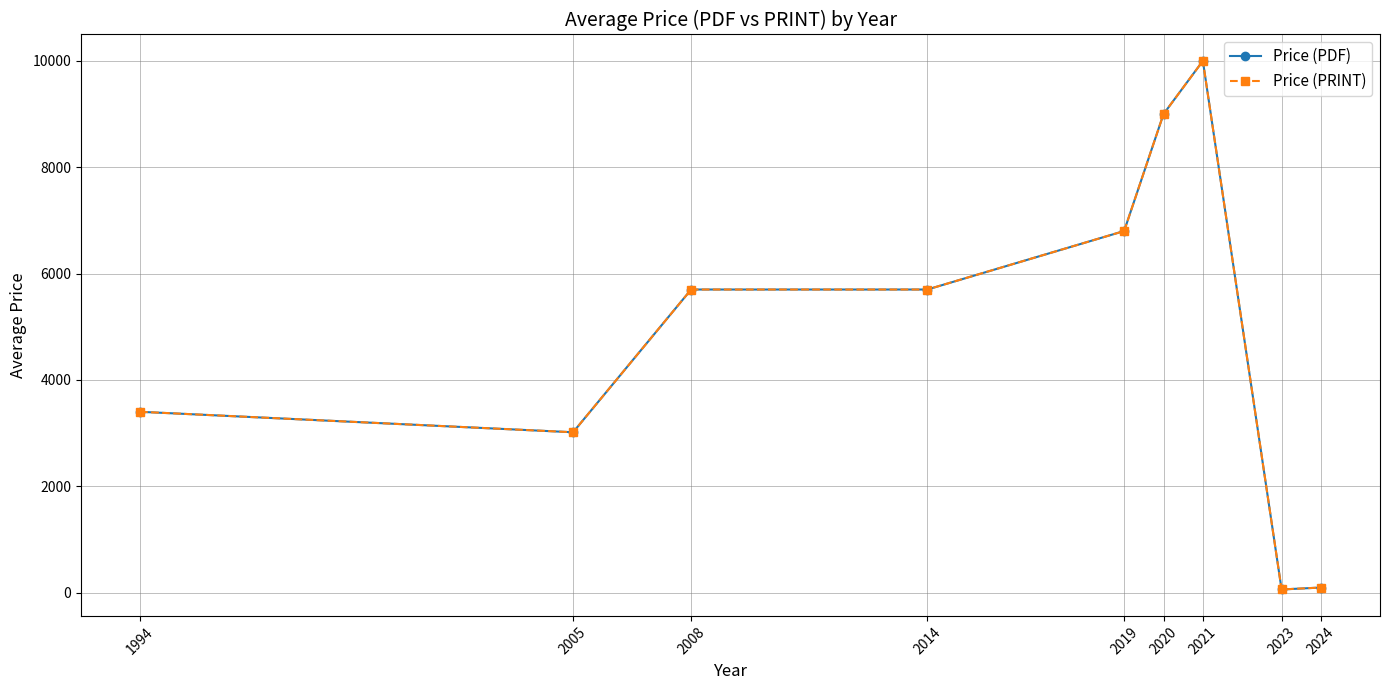

What is the total value across all series at 1994?

6800.0